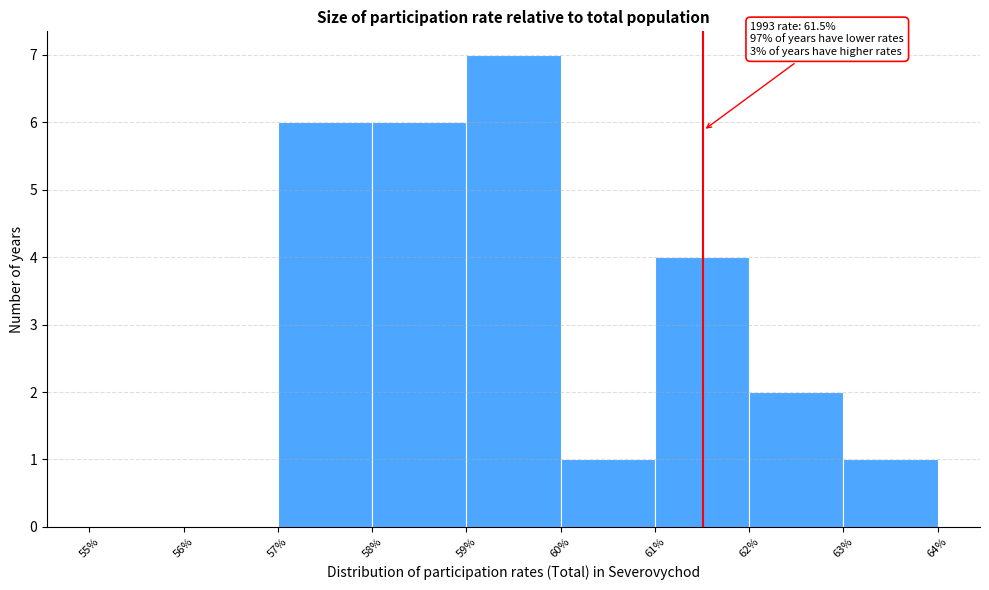

Over which range of the x-axis is the bar tallest?

59% to 60%